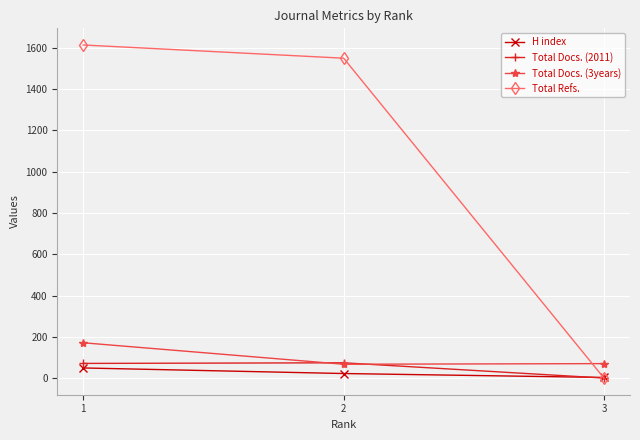

What is the difference between the second highest and minimum values in the Total Refs. series?

1550